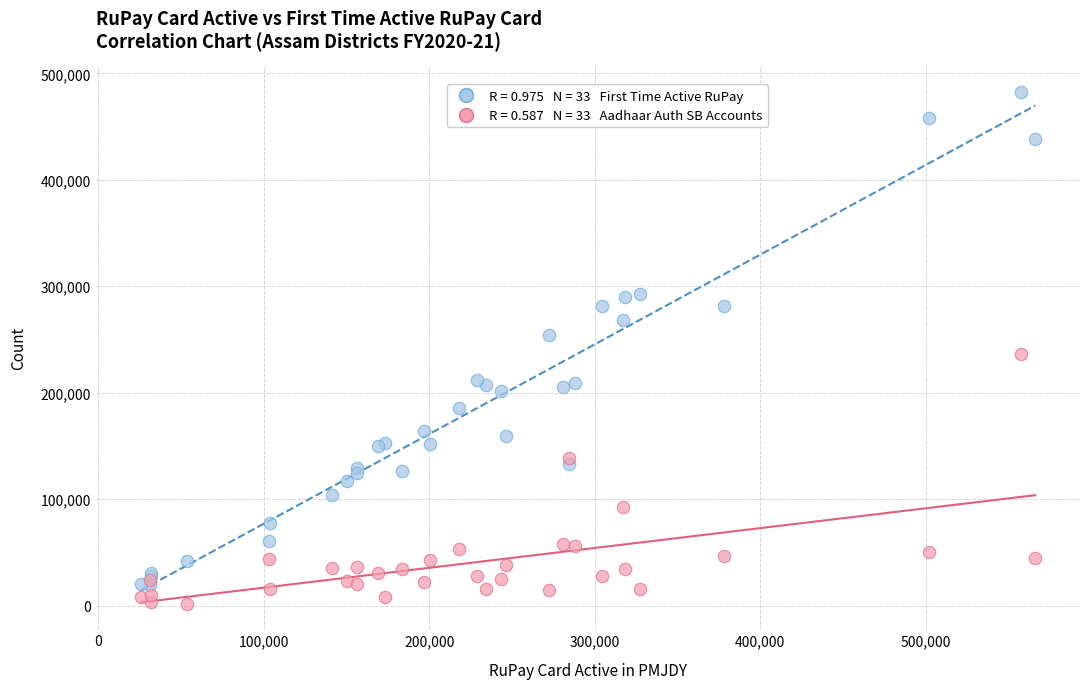

Across all series, what Y value is closest to 242138?

236394